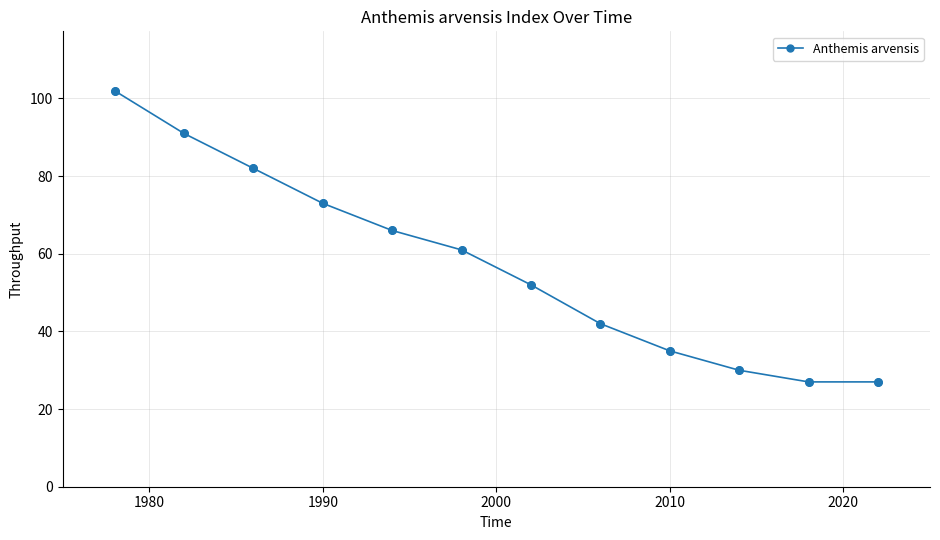

What is the smallest value displayed?

27